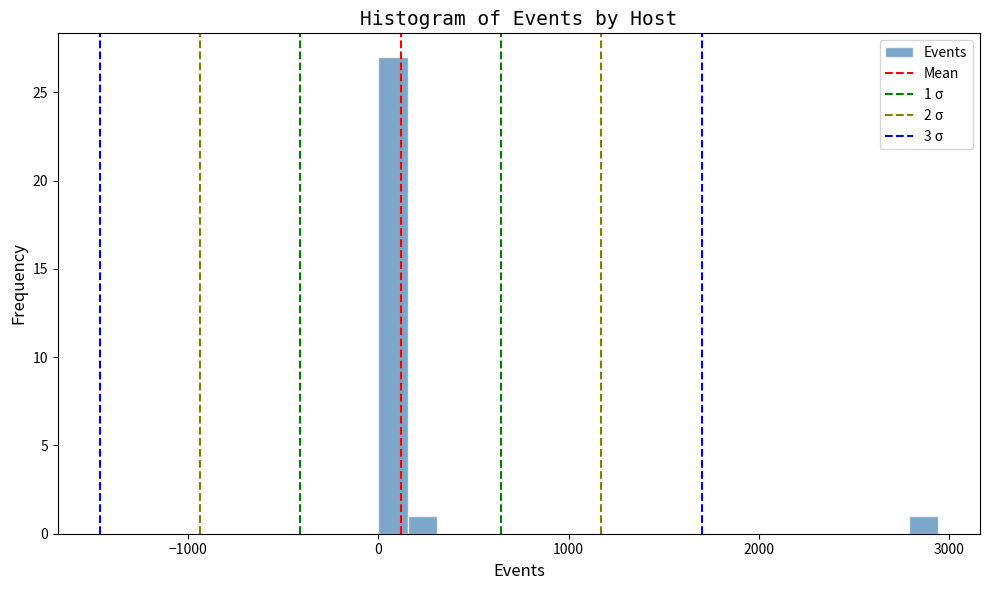

Read against the x-axis, roughly where is the centre of the tallest bar?

100